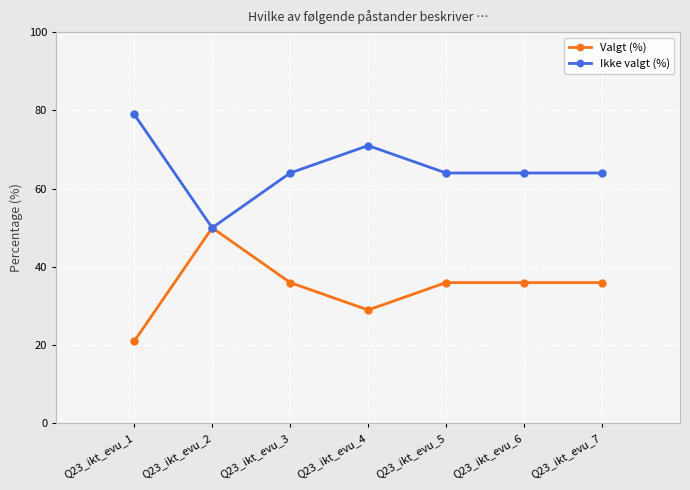

Rank the categories by Ikke valgt (%) value from highest to lowest.

Q23_ikt_evu_1, Q23_ikt_evu_4, Q23_ikt_evu_7, Q23_ikt_evu_6, Q23_ikt_evu_5, Q23_ikt_evu_3, Q23_ikt_evu_2